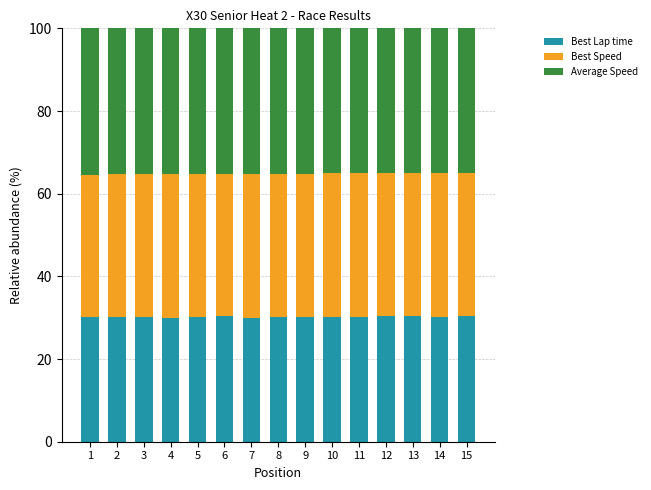

Are the bars horizontal?

No